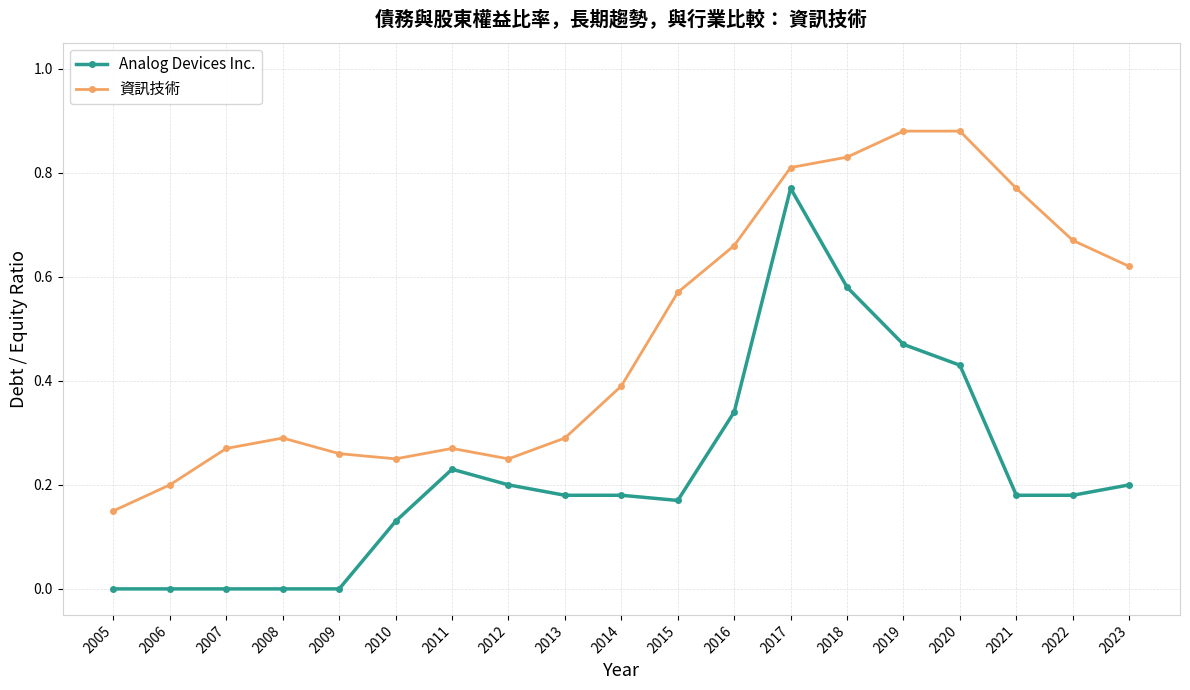

Is it true that Analog Devices Inc. equals 0.3 at 2016?

True